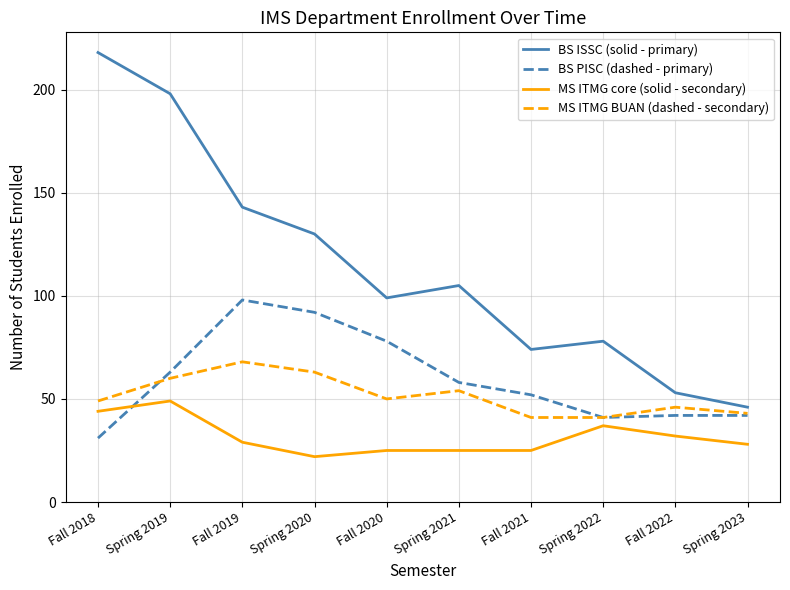

Rank the categories by BS ISSC (solid - primary) value from lowest to highest.

Spring 2023, Fall 2022, Fall 2021, Spring 2022, Fall 2020, Spring 2021, Spring 2020, Fall 2019, Spring 2019, Fall 2018